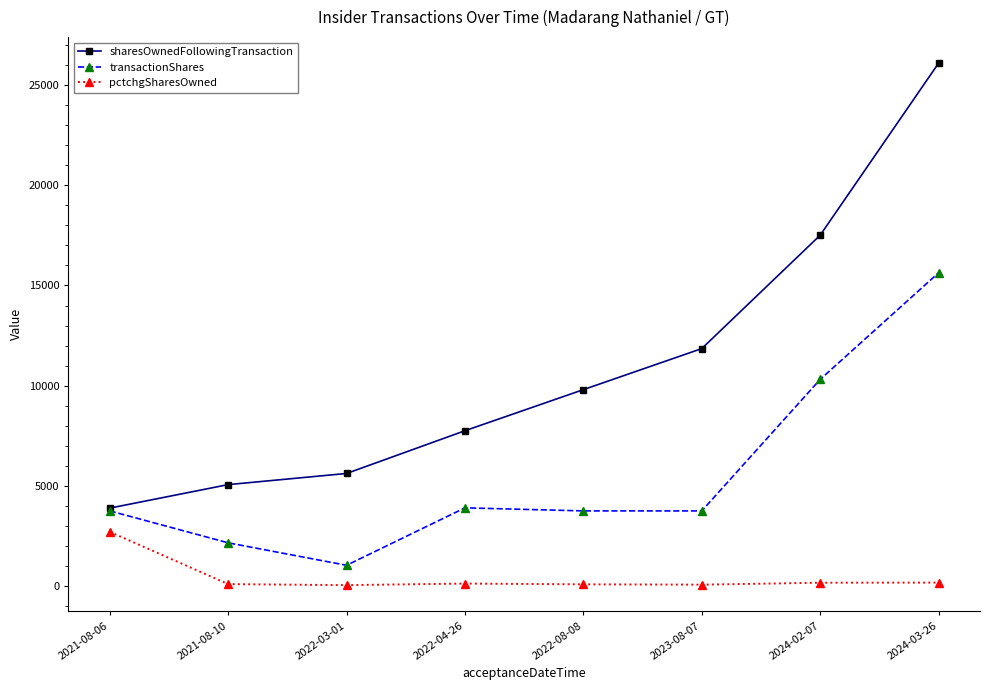

What is the difference between the pctchgSharesOwned values at 2021-08-06 and 2024-02-07?

2543